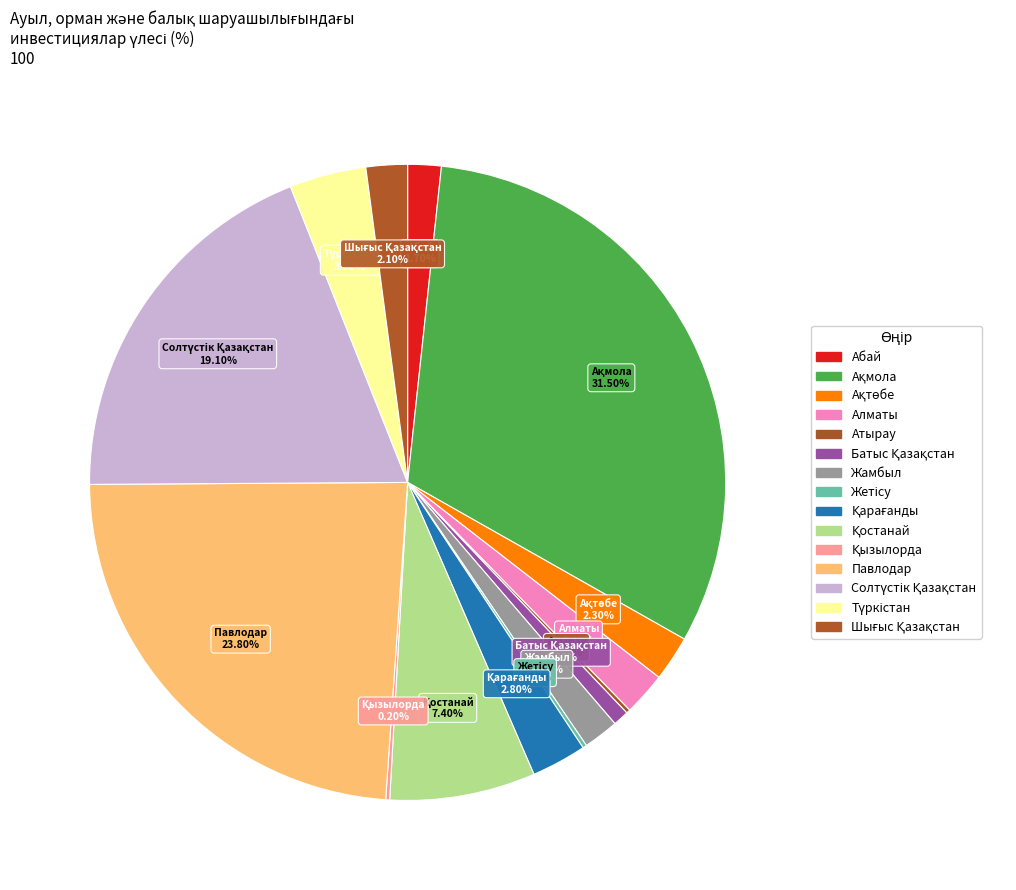

Do Жетісу and Түркістан together represent more than half of the pie?

No